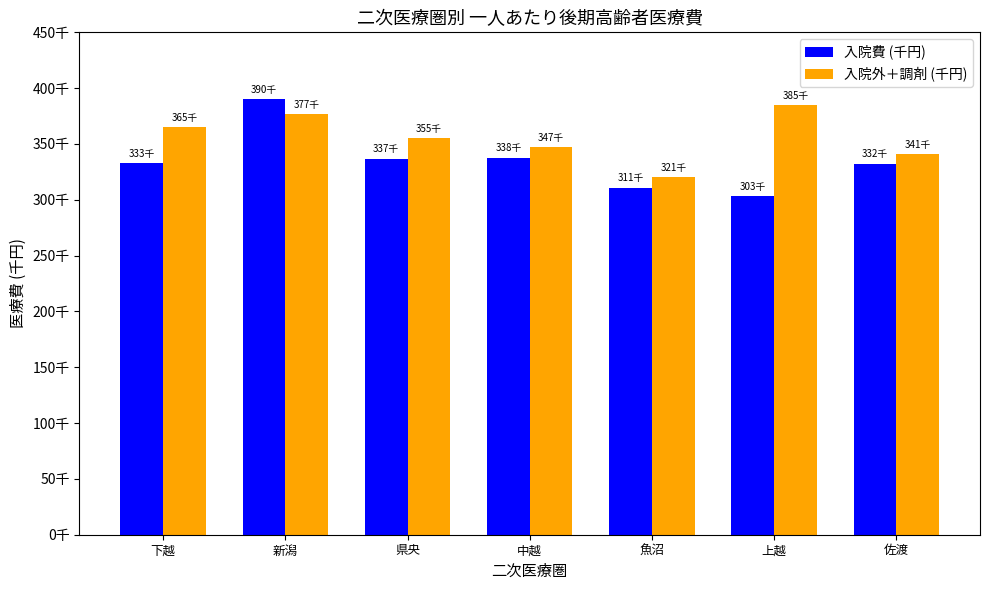

Reading right to left, extract all data points from this chart.

入院費 (千円): 佐渡=332464.4	上越=303273.9	魚沼=310918.6	中越=337854.1	県央=336873.1	新潟=389944.6	下越=333078.9
入院外＋調剤 (千円): 佐渡=341295.2	上越=384503.2	魚沼=320633.5	中越=347296.4	県央=355017.8	新潟=376646.3	下越=365125.0